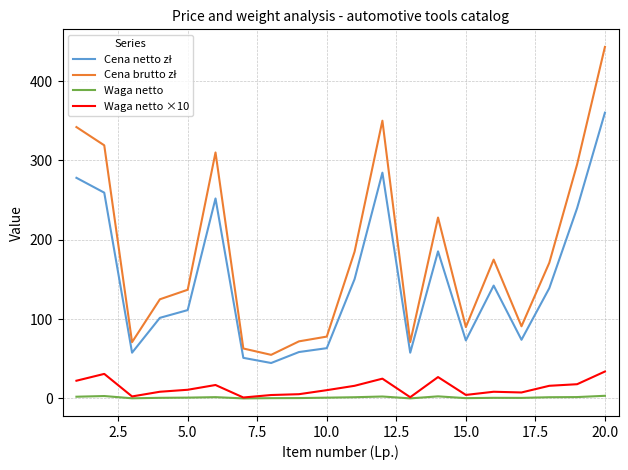

What is the maximum value shown in the chart?

443.0